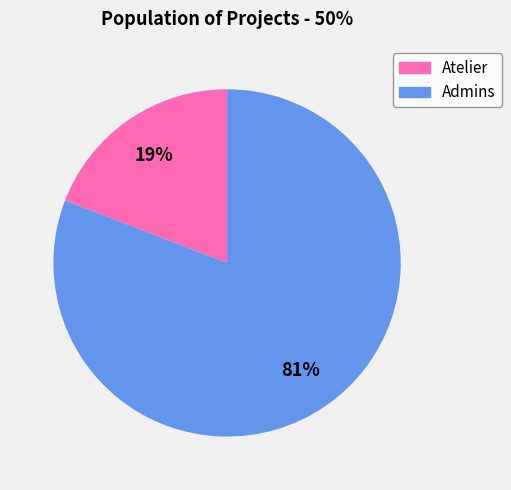

Is Admins the majority of the pie?

Yes